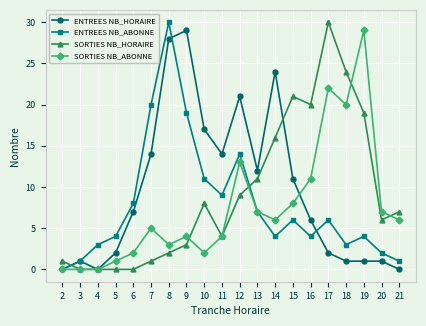

Where is the first local minimum for ENTREES NB_HORAIRE?

4